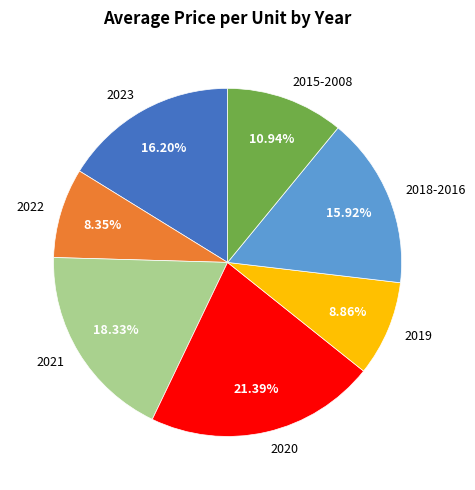

Is the sum of 2020 and 2019 greater than half?

No